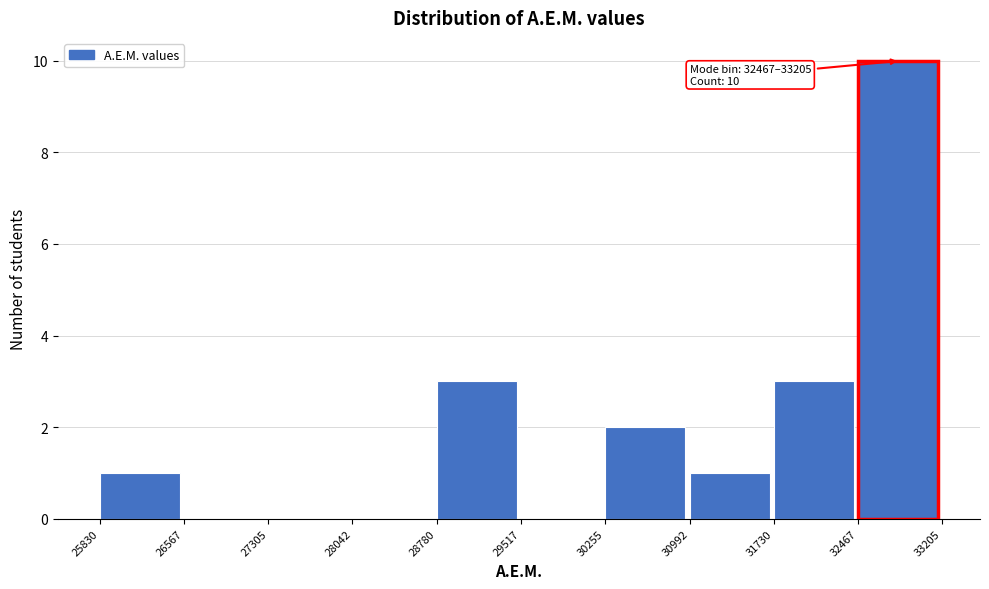

Which range on the x-axis has the tallest bar?

32467 to 33205